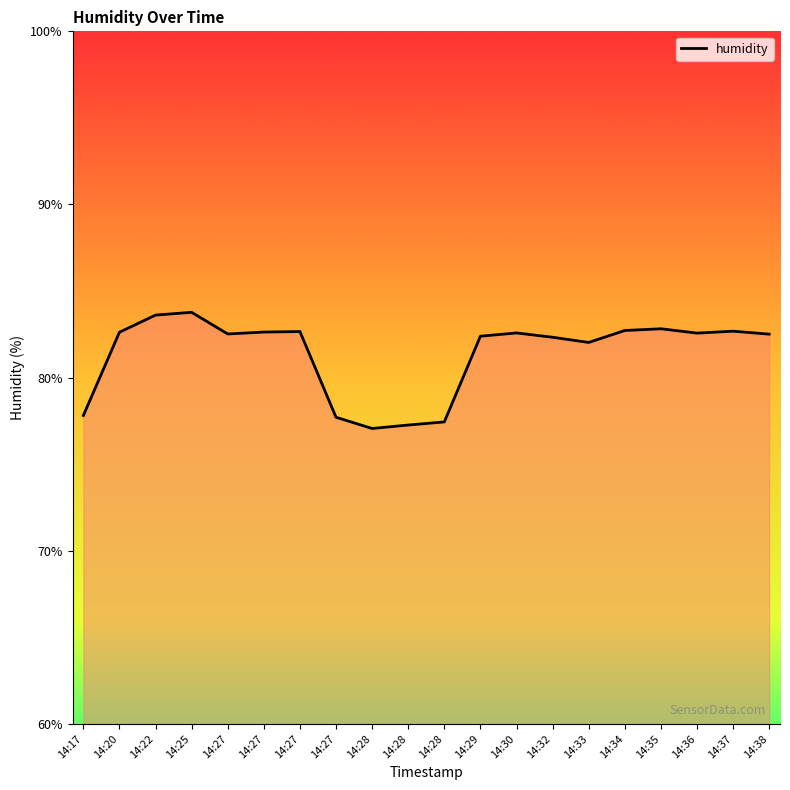

The value at 14:20 is 82.6. True or false?

True